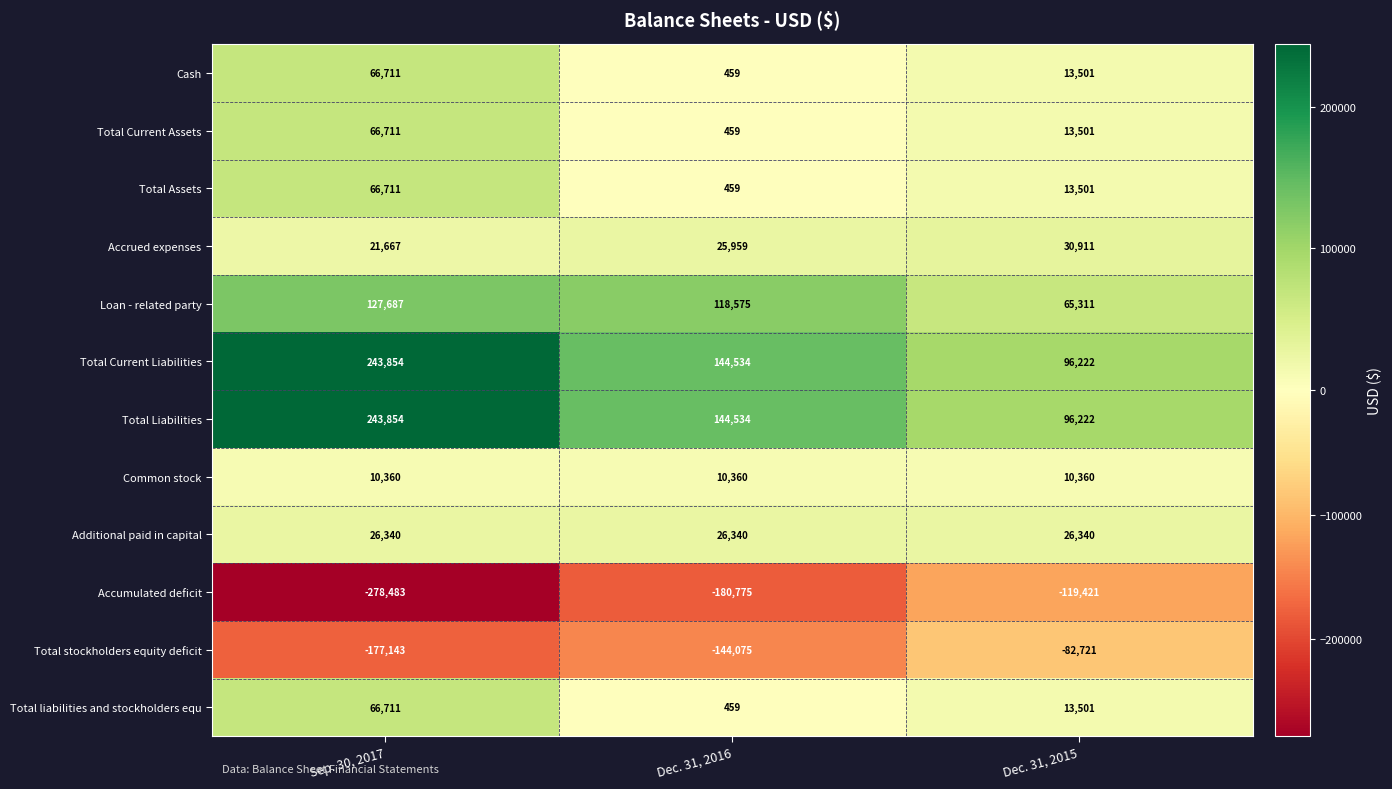

What is the greatest value displayed?

243854